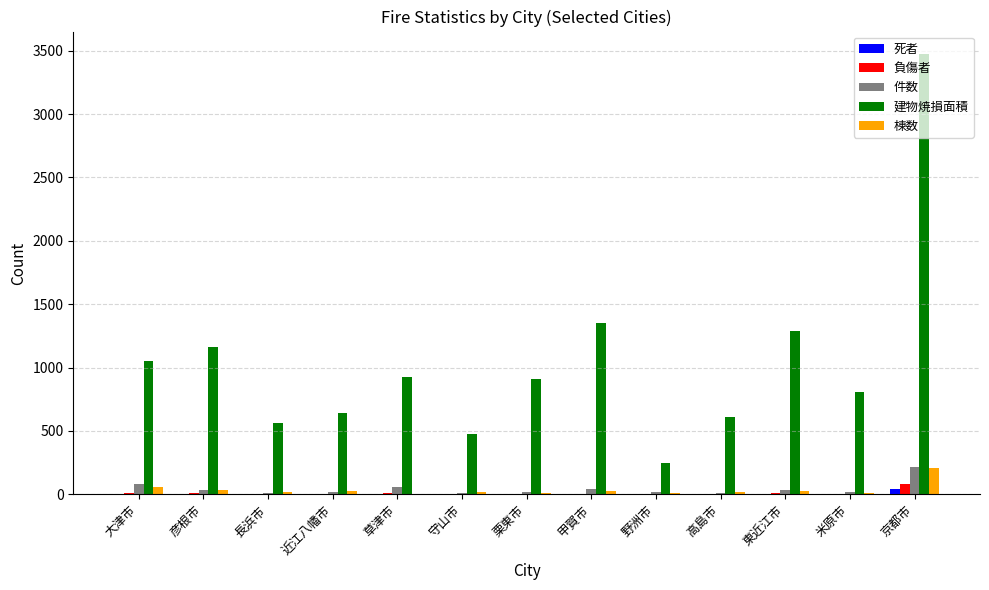

The 建物焼損面積 series shows 545 at 栗東市. True or false?

False